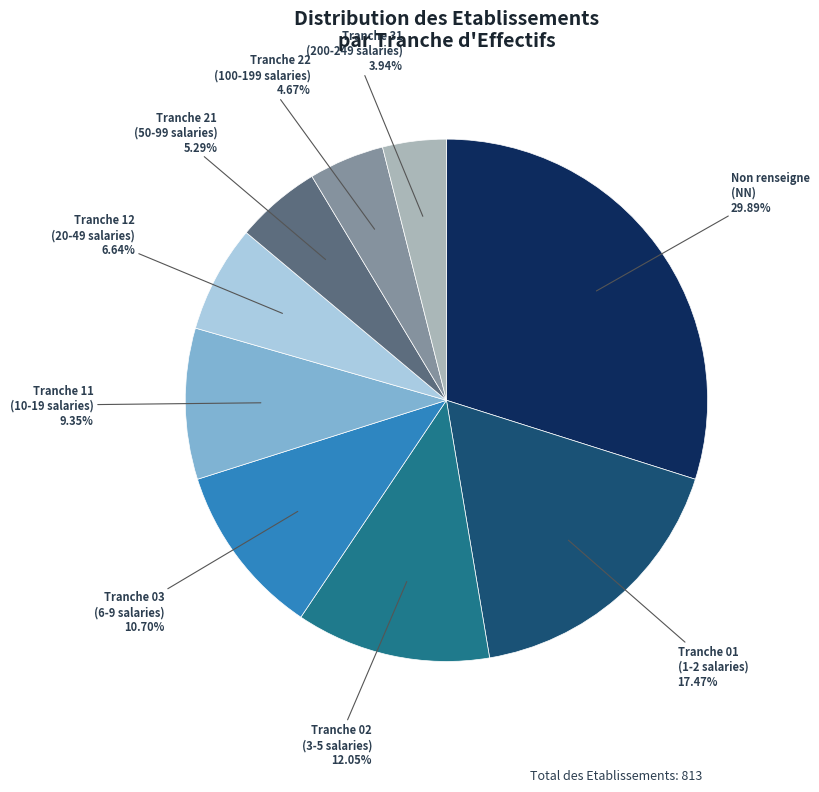

Does any single category account for the majority?

No